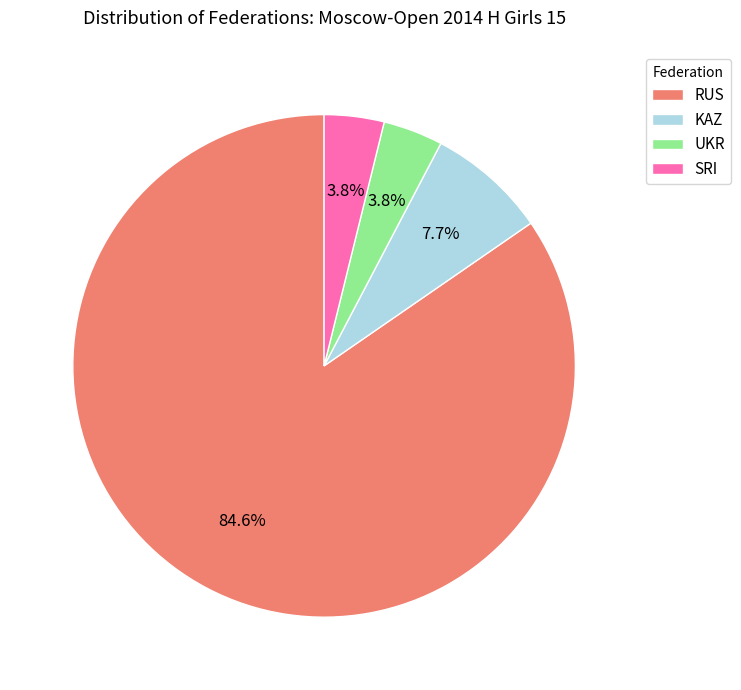

What percentage is the KAZ slice, to the nearest percent?

8%